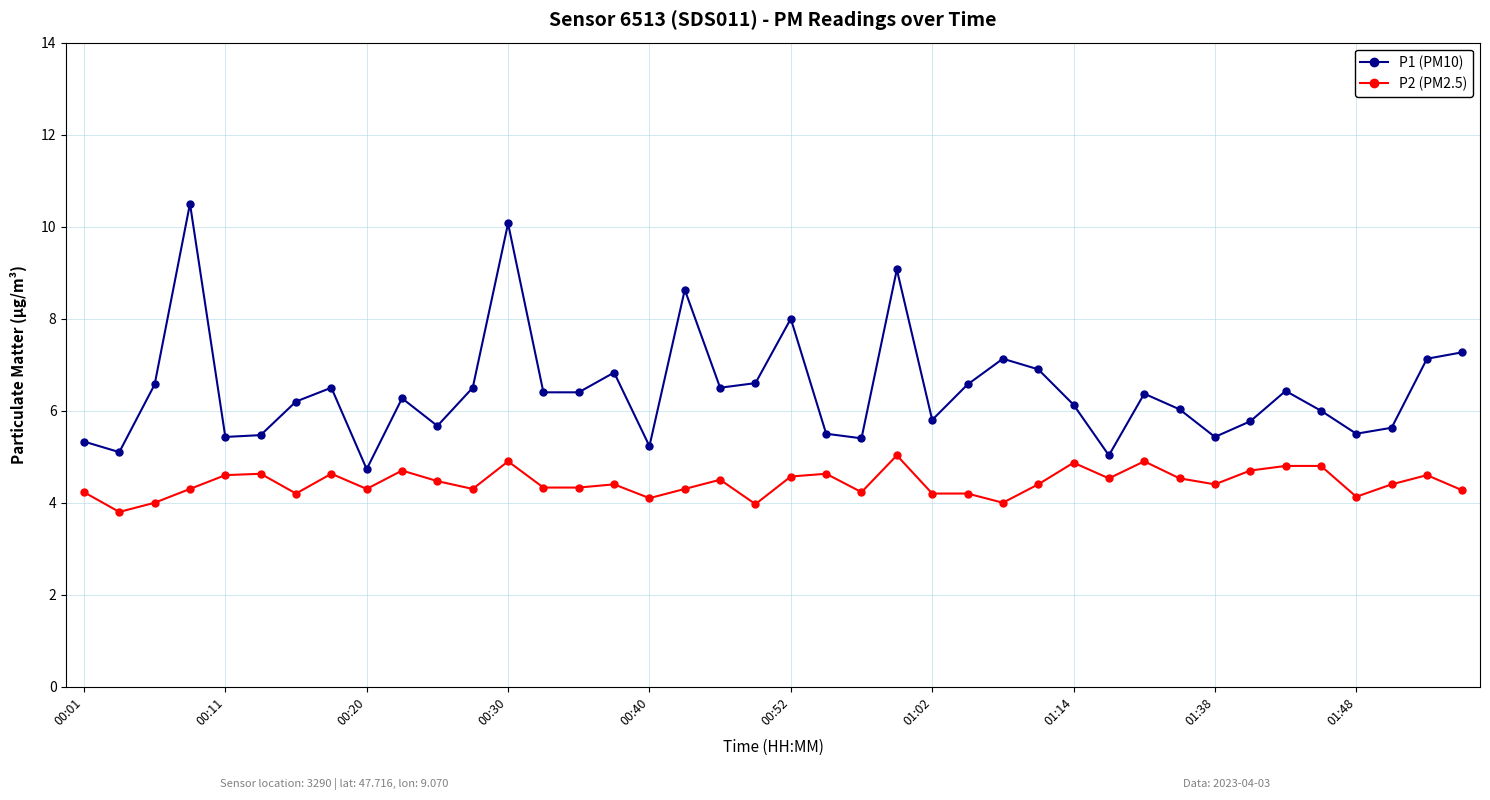

List the series in order of their overall mean, highest first.

P1 (PM10), P2 (PM2.5)